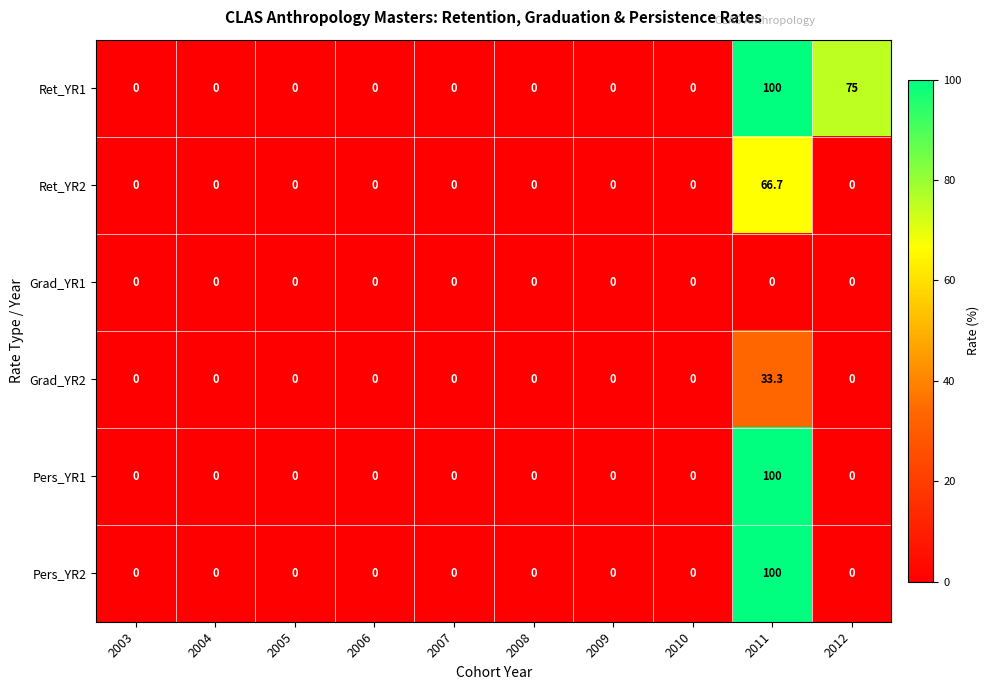

What is the sum of all Grad_YR2 values?

33.3